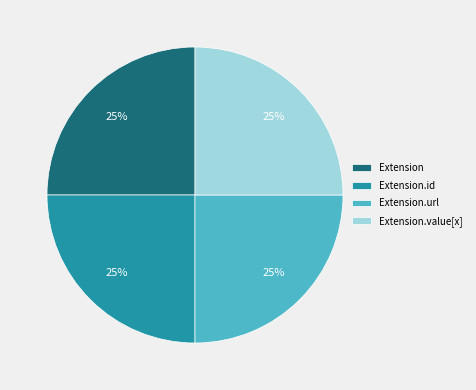

The Extension.value[x] slice represents 16% of the pie. True or false?

False